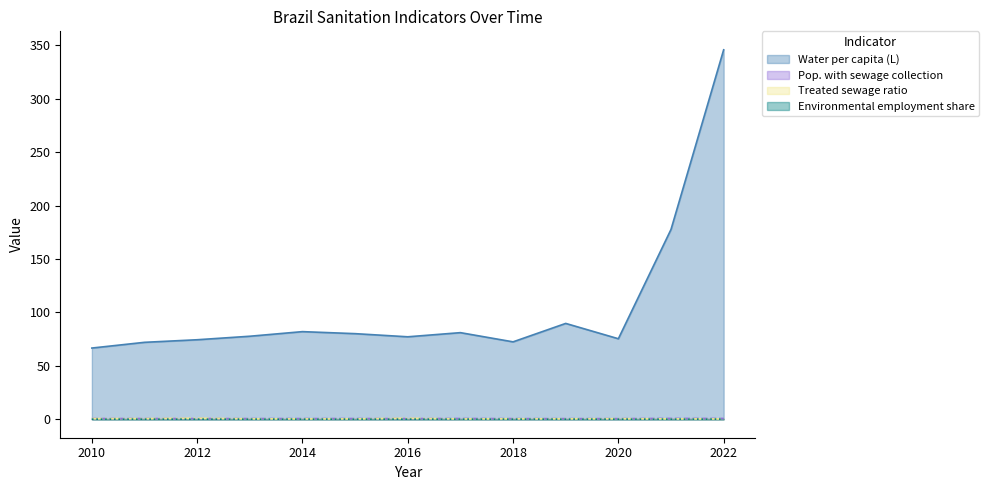

Where is the first local maximum for Treated sewage ratio?

2012